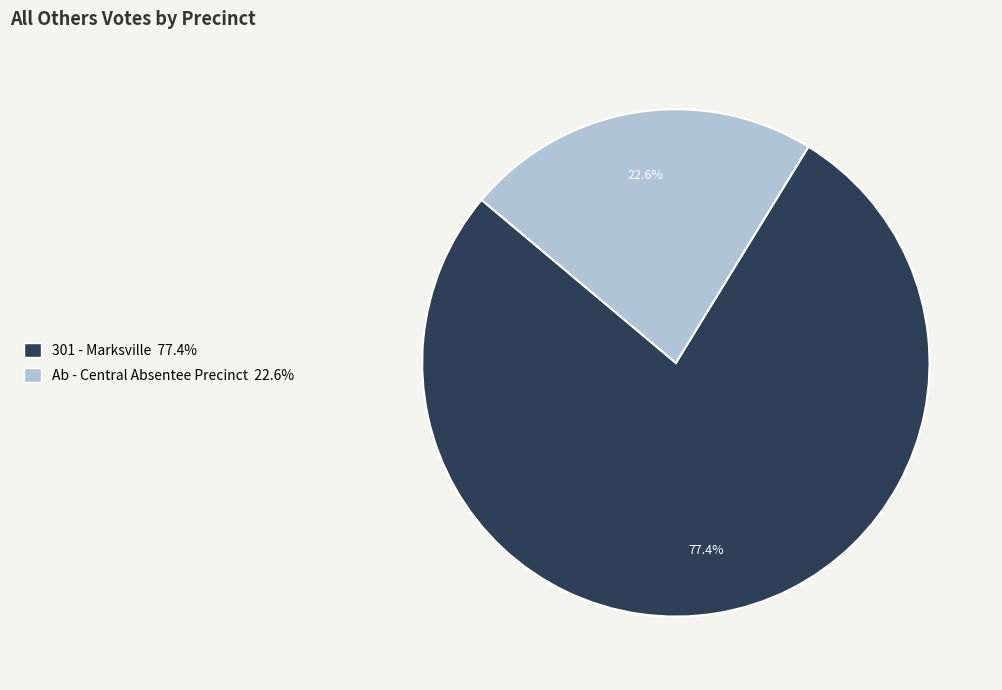

Which slice is the largest?

301 - Marksville